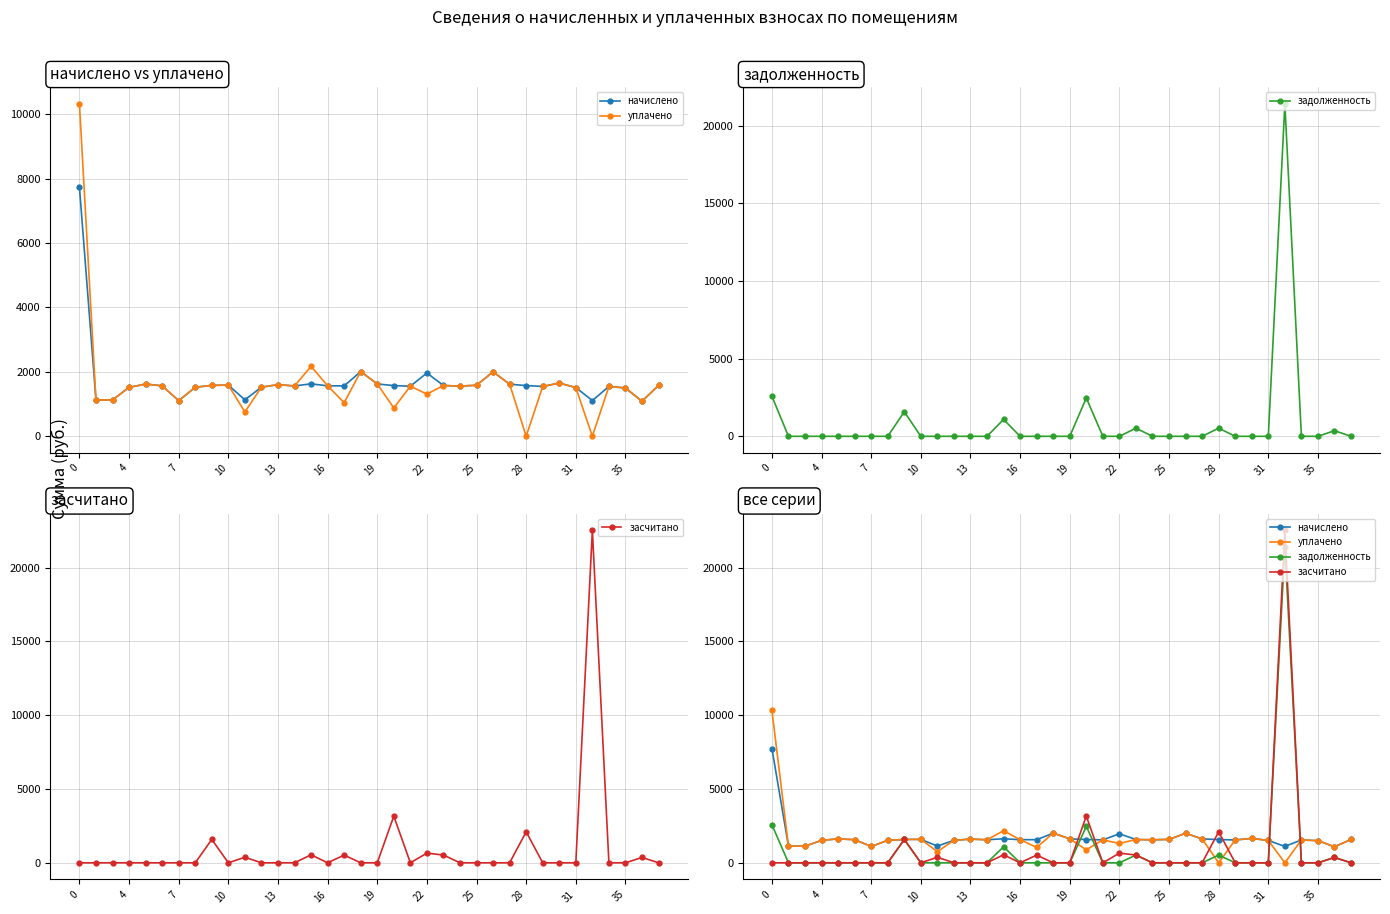

In уплачено, how many points are higher than both neighbors (excluding endpoints)?

10